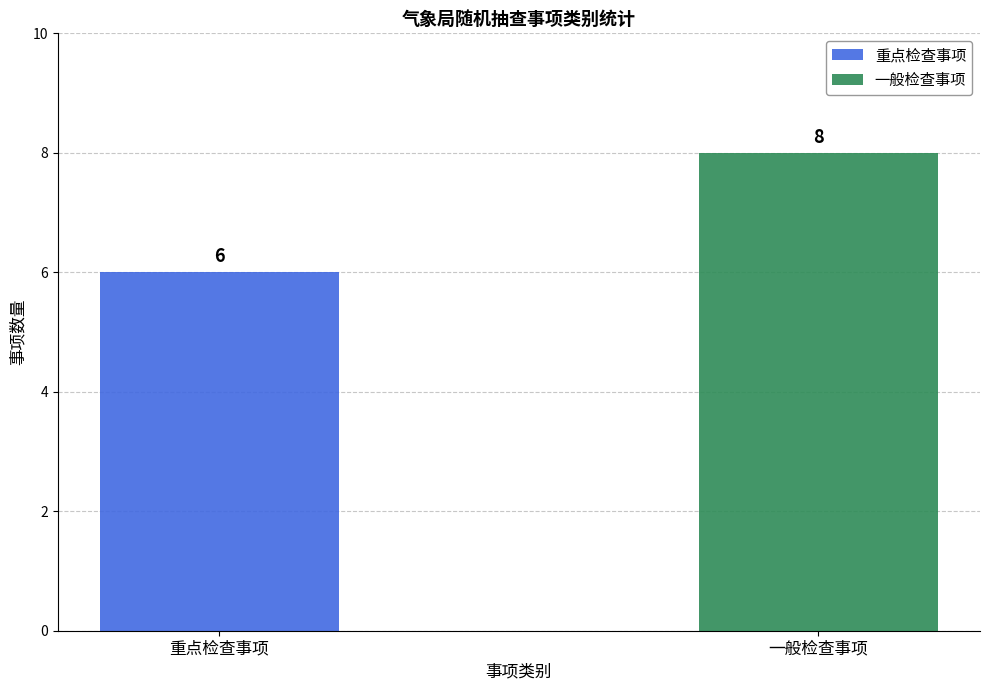

Rank the series by their maximum value, from highest to lowest.

一般检查事项, 重点检查事项